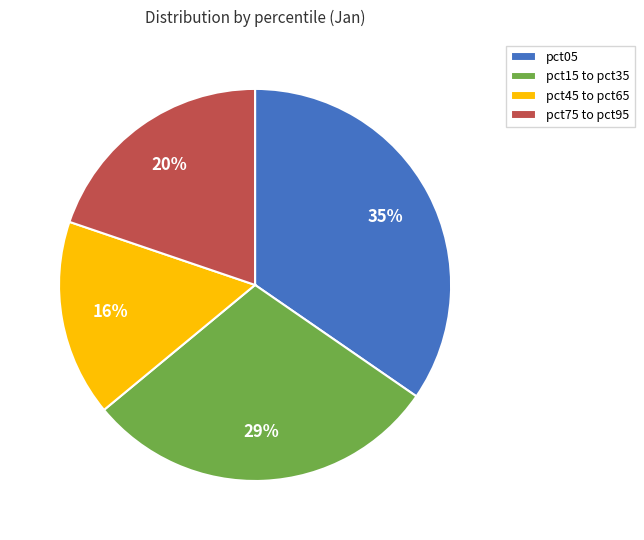

Approximately how many times larger is the value at pct45 to pct65 compared to pct75 to pct95?

0.8